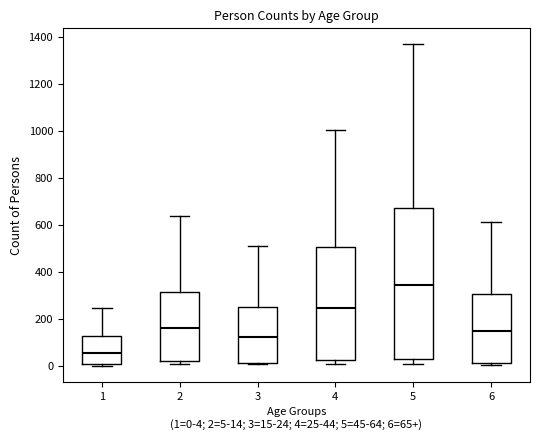

Where is the upper edge of the box at x = 3 on the y-axis? The values are not printed on the chart, so give them approximately, as read against the axis.

260